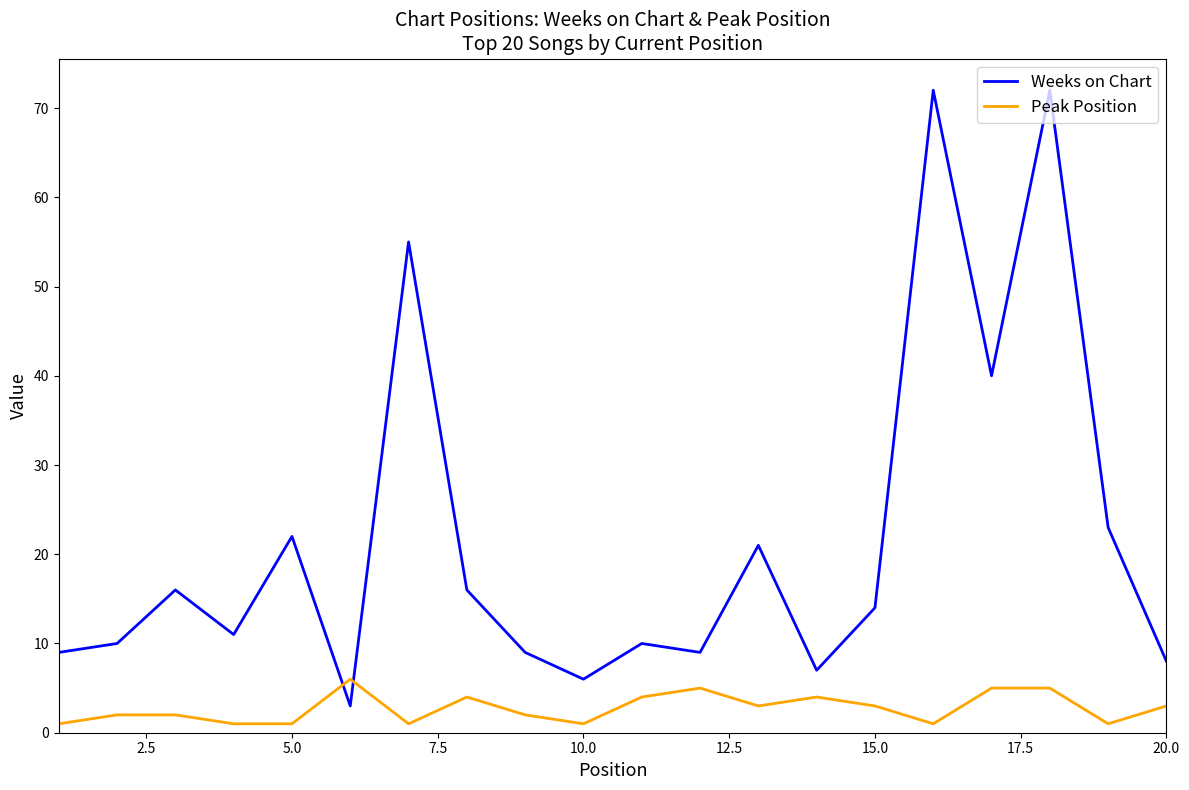

What is the difference between the maximum and minimum values in the Weeks on Chart series?

69